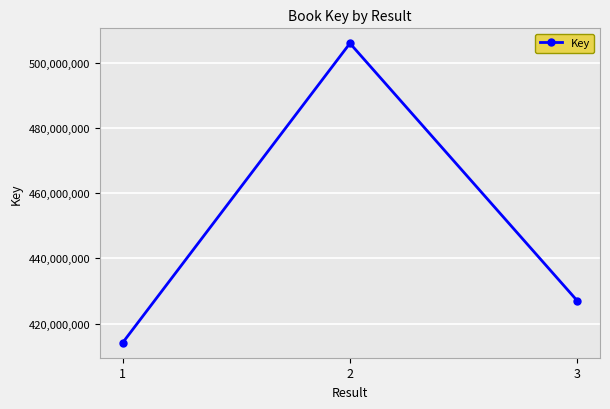

The chart shows a value of 631735984 at 1. True or false?

False